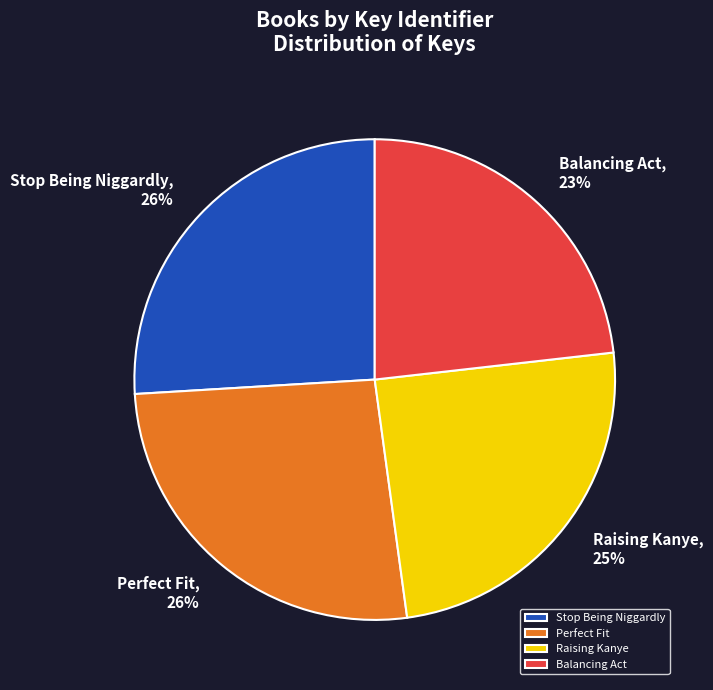

Combined, do Stop Being Niggardly and Perfect Fit account for over 50%?

Yes